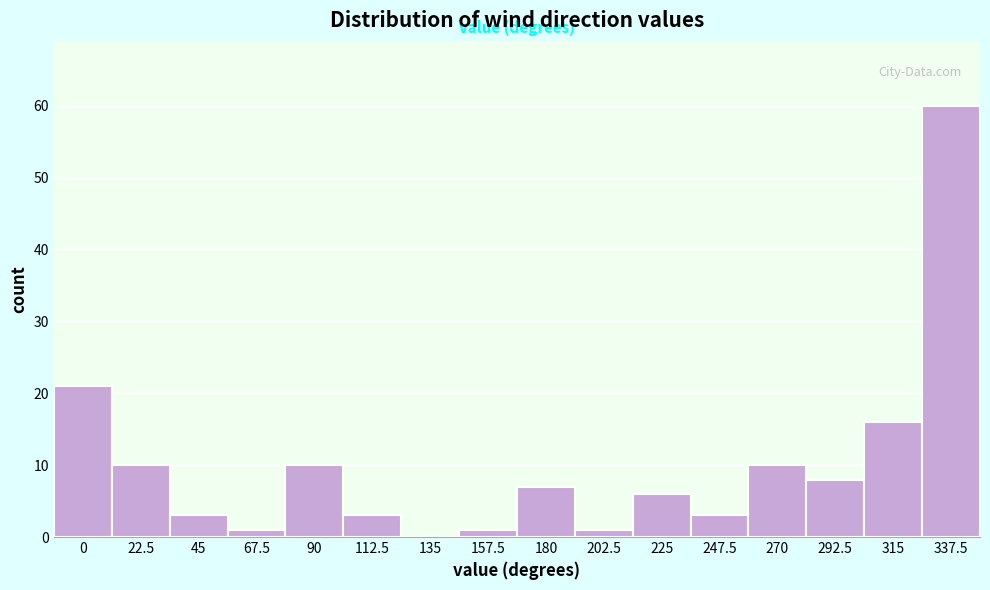

Reading left to right, list all the values displayed in this chart.

0=21	22.5=10	45=3	67.5=1	90=10	112.5=3	135=0	157.5=1	180=7	202.5=1	225=6	247.5=3	270=10	292.5=8	315=16	337.5=60